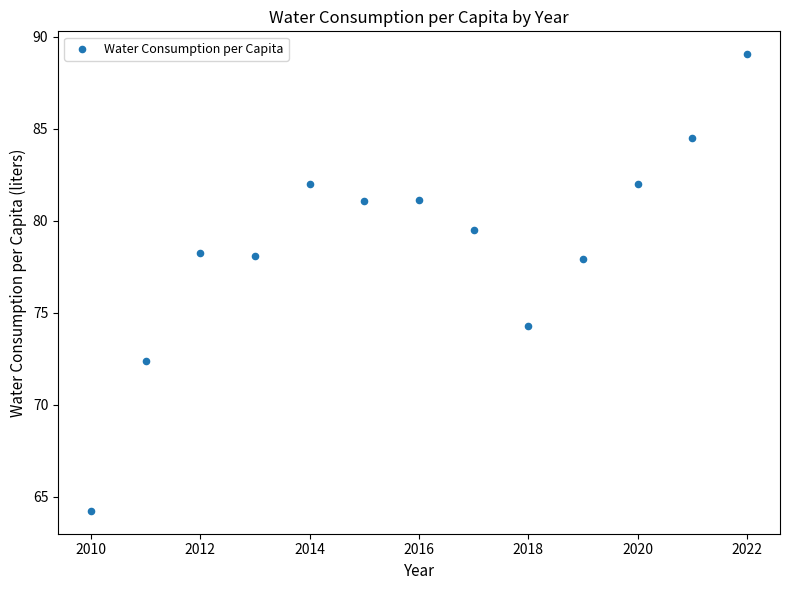

What is the range of Y values (max minus min)?

24.8